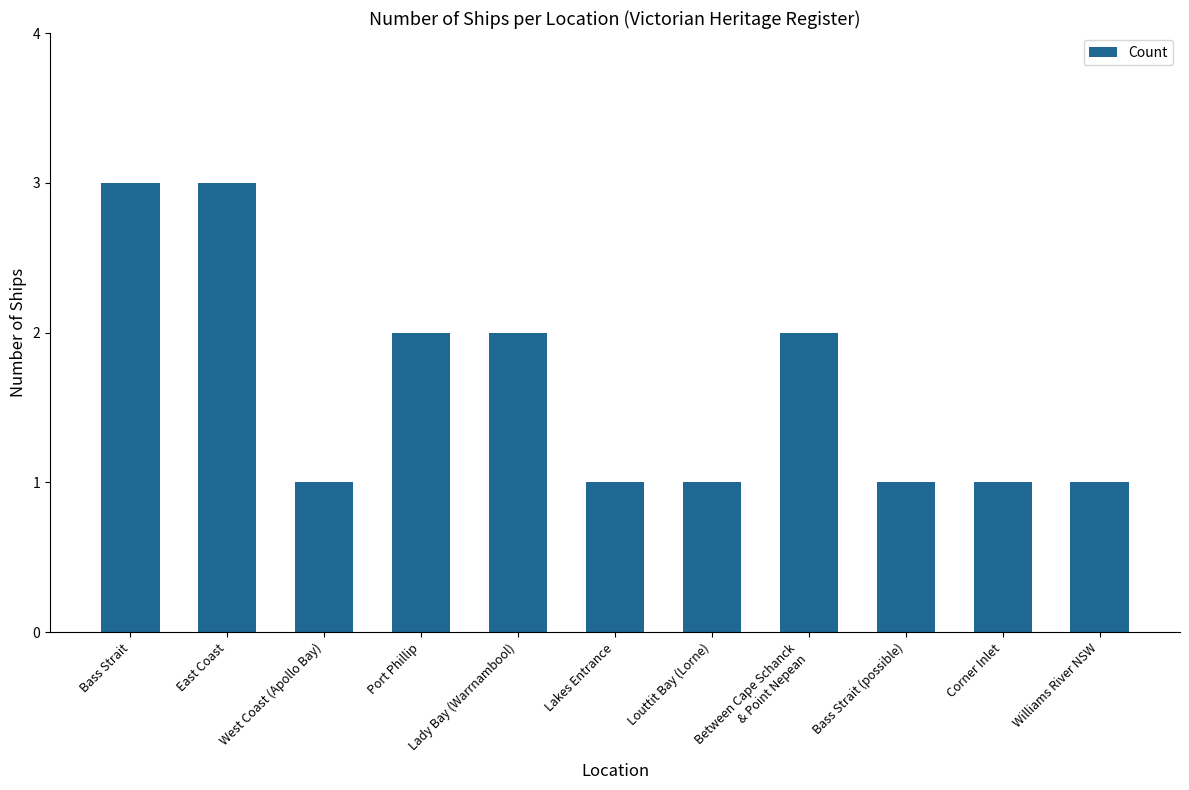

What is the difference between the values at Louttit Bay (Lorne) and Bass Strait?

2